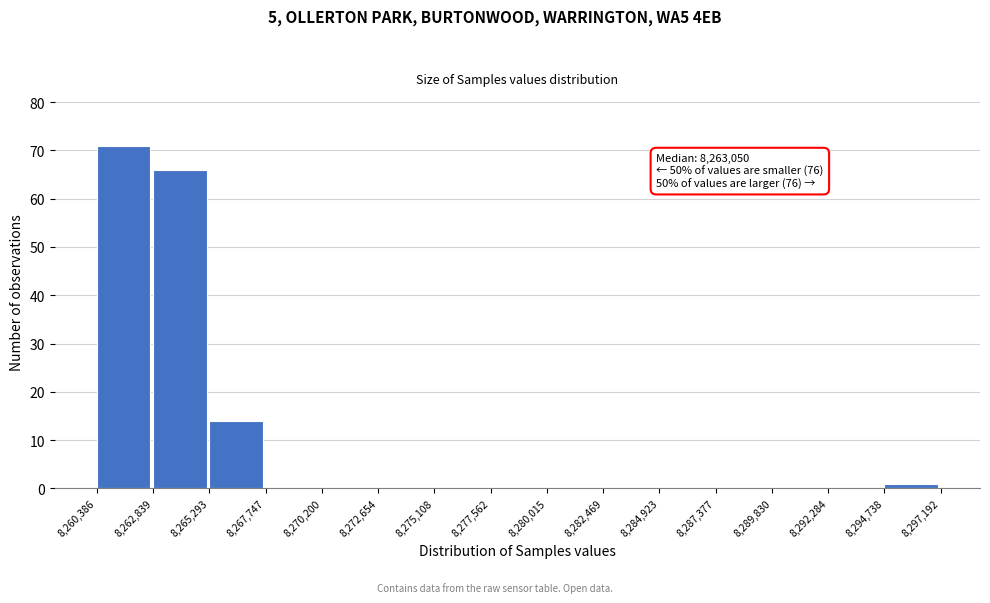

Over which range of the x-axis is the bar tallest?

8,260,386 to 8,262,839